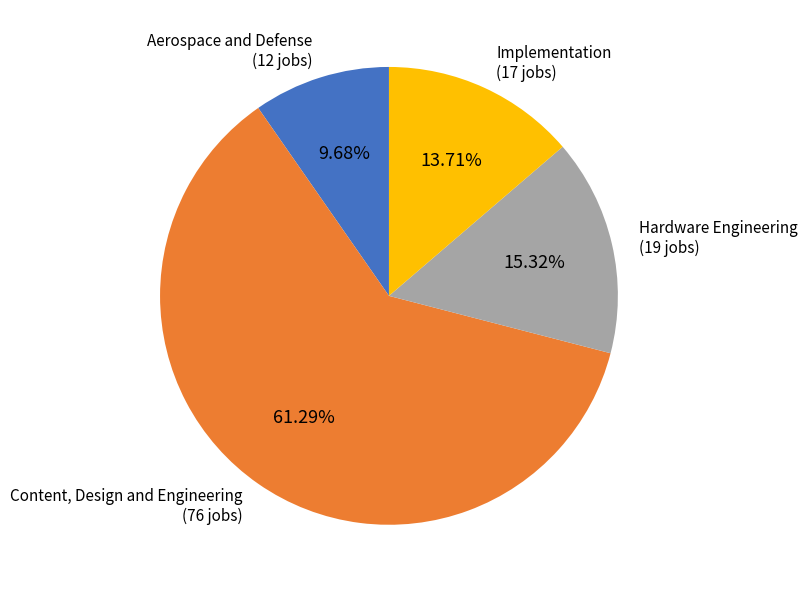

Rank the categories by value from lowest to highest.

Aerospace and Defense, Implementation, Hardware Engineering, Content, Design and Engineering